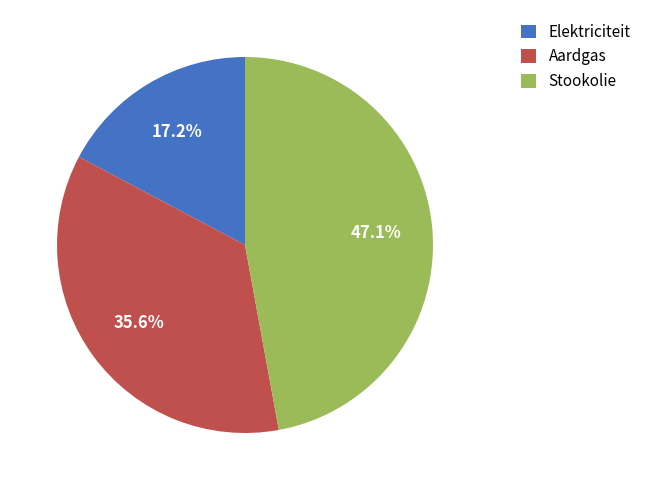

To the nearest percent, what is the combined percentage of Stookolie and Aardgas?

83%